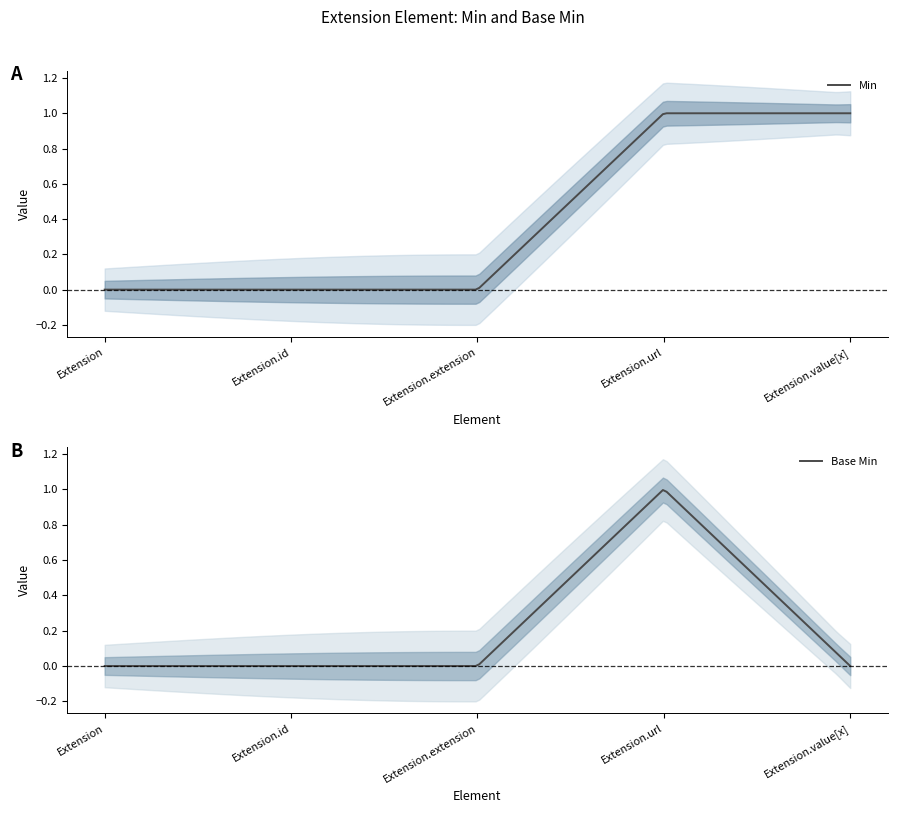

Which series has the widest spread of values?

Min